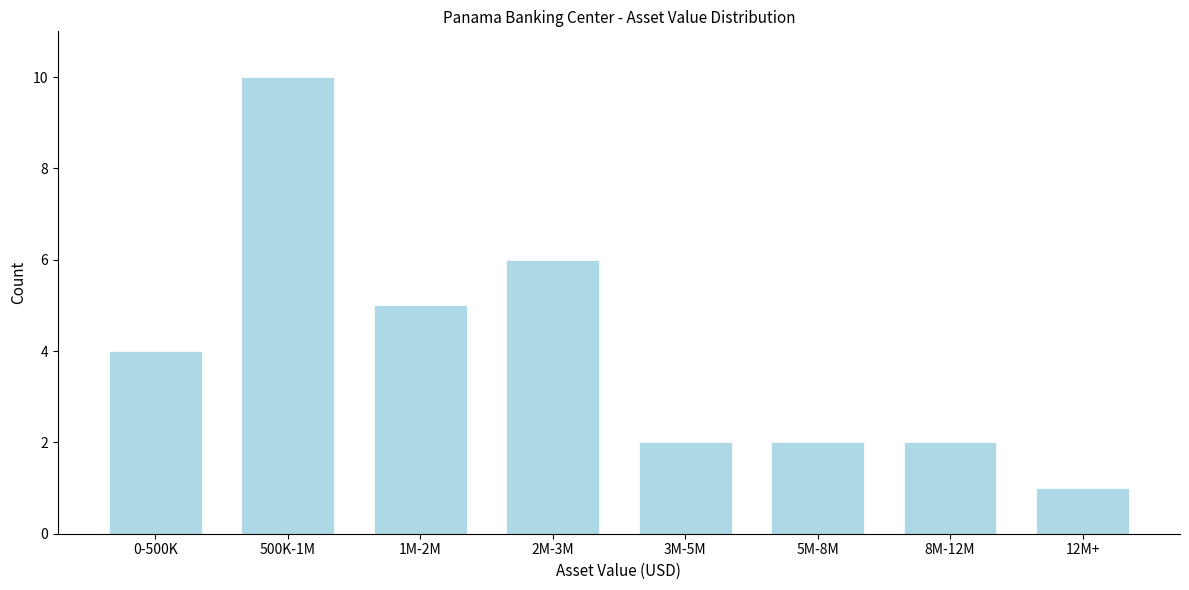

Reading right to left, what are all the values shown in this chart?

1	2	2	2	6	5	10	4